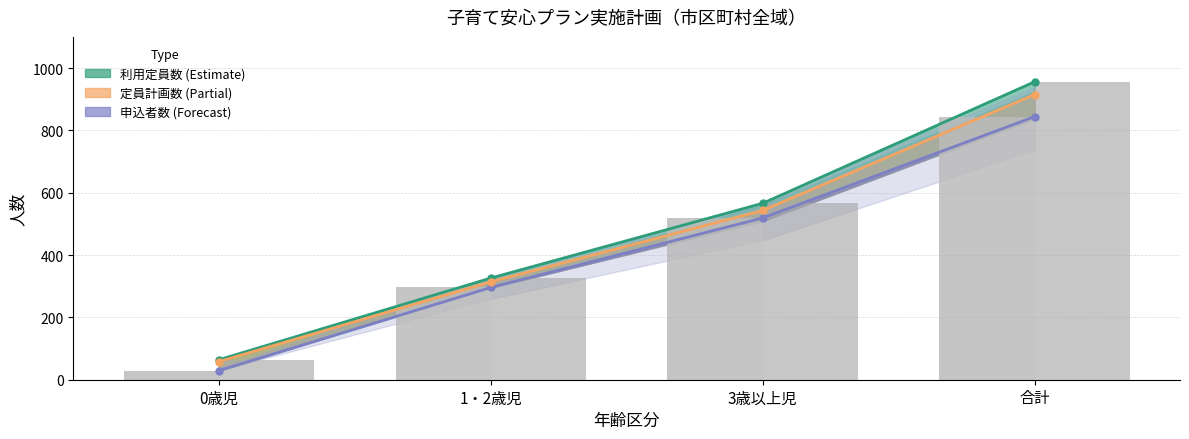

Which series changed the most between 1・2歳児 and 3歳以上児?

利用定員数(実績)